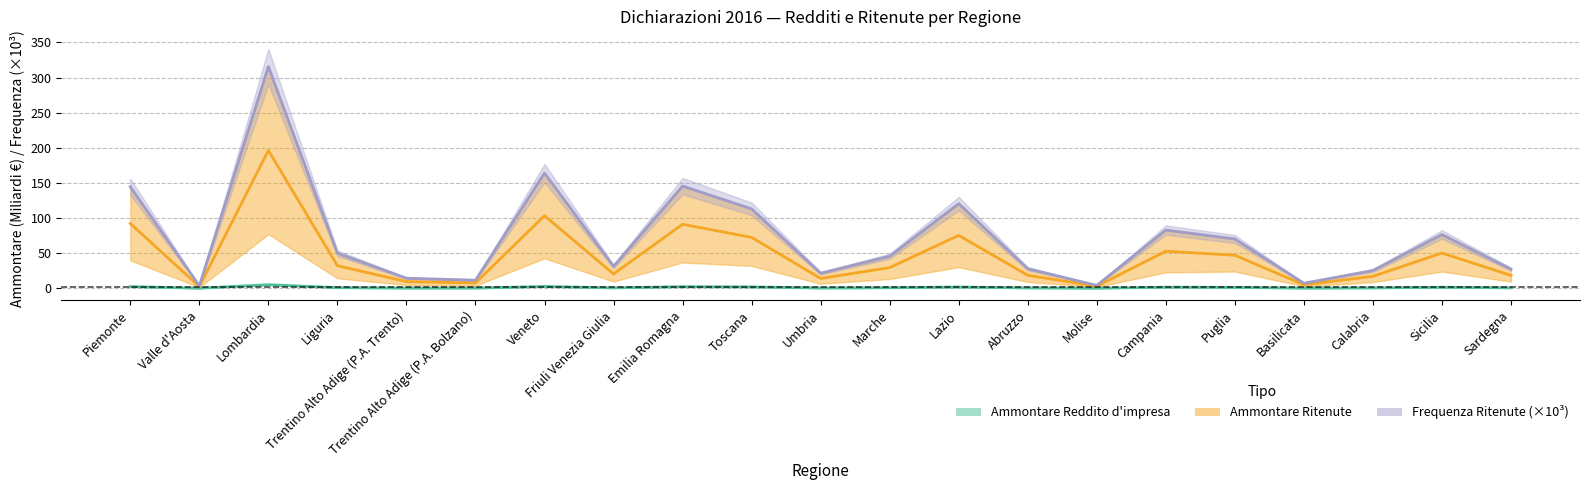

True or false: Ammontare Reddito d'impresa and Frequenza Ritenute intersect in this chart.

False